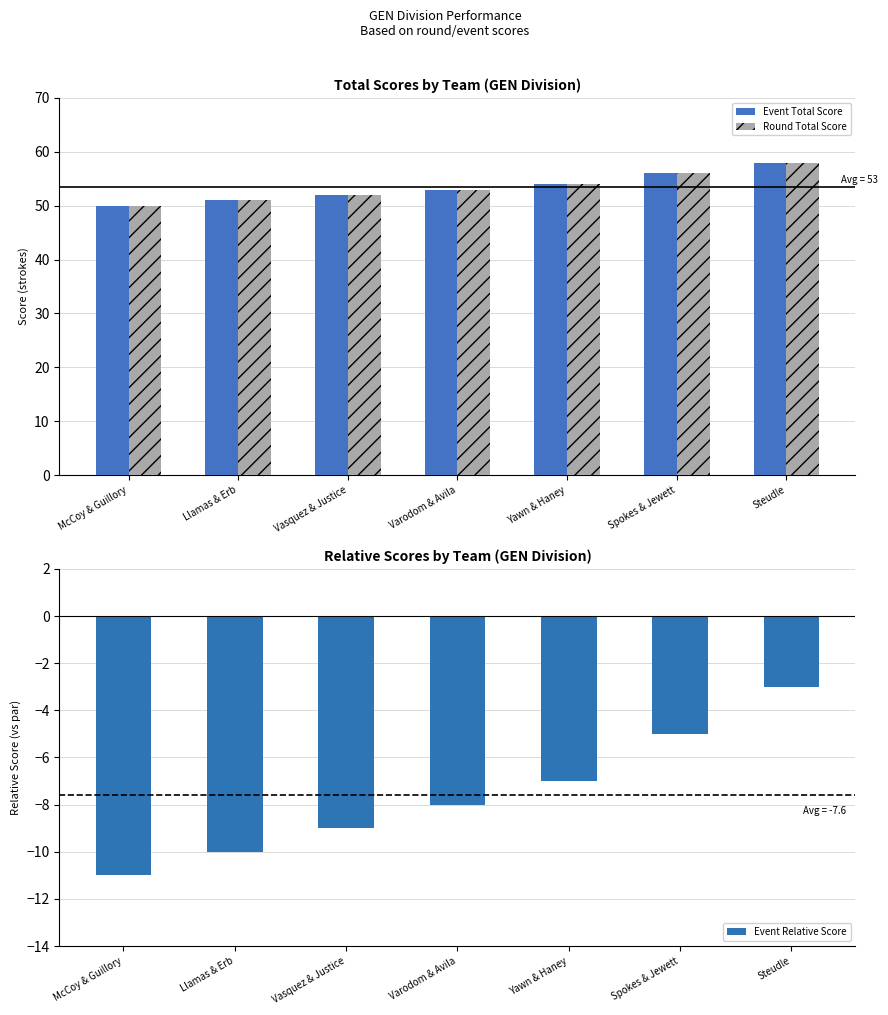

What is the sum of the Event Relative Score values at Yawn & Haney and Varodom & Avila?

-15